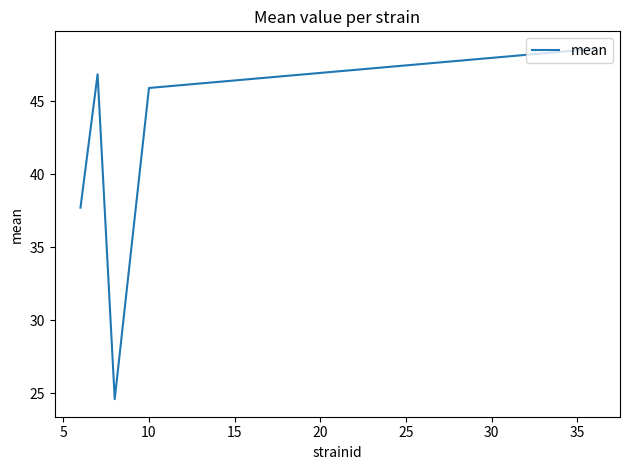

How many interior local valleys (lower than both neighbors) does the data have?

1